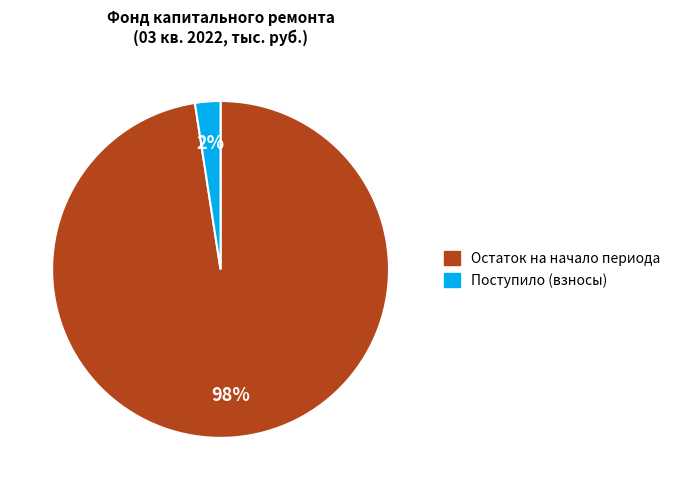

To the nearest percent, what is the average slice percentage?

50%